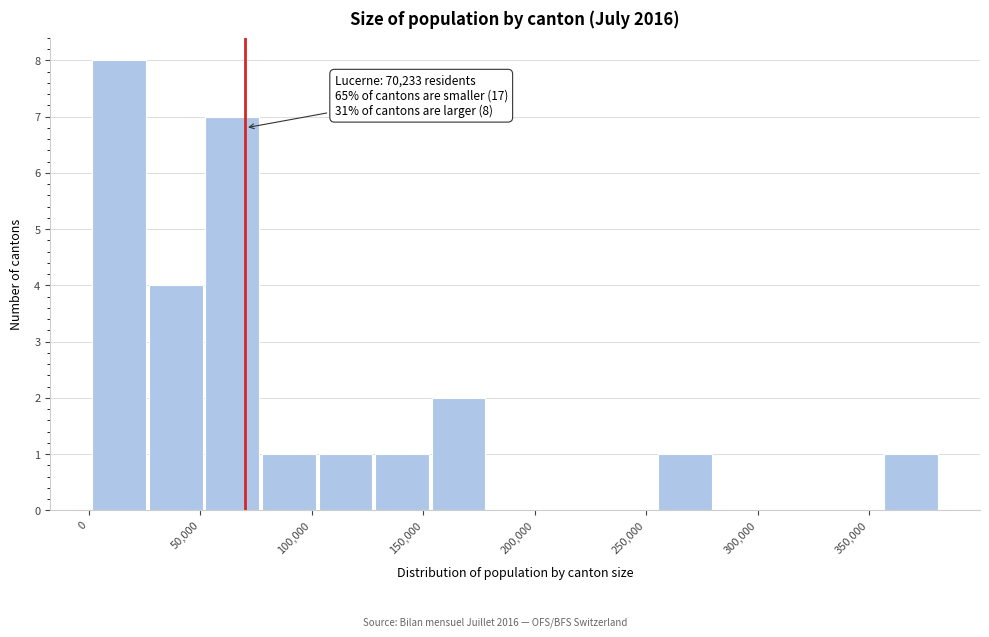

Which range on the x-axis has the tallest bar?

0 to 25000